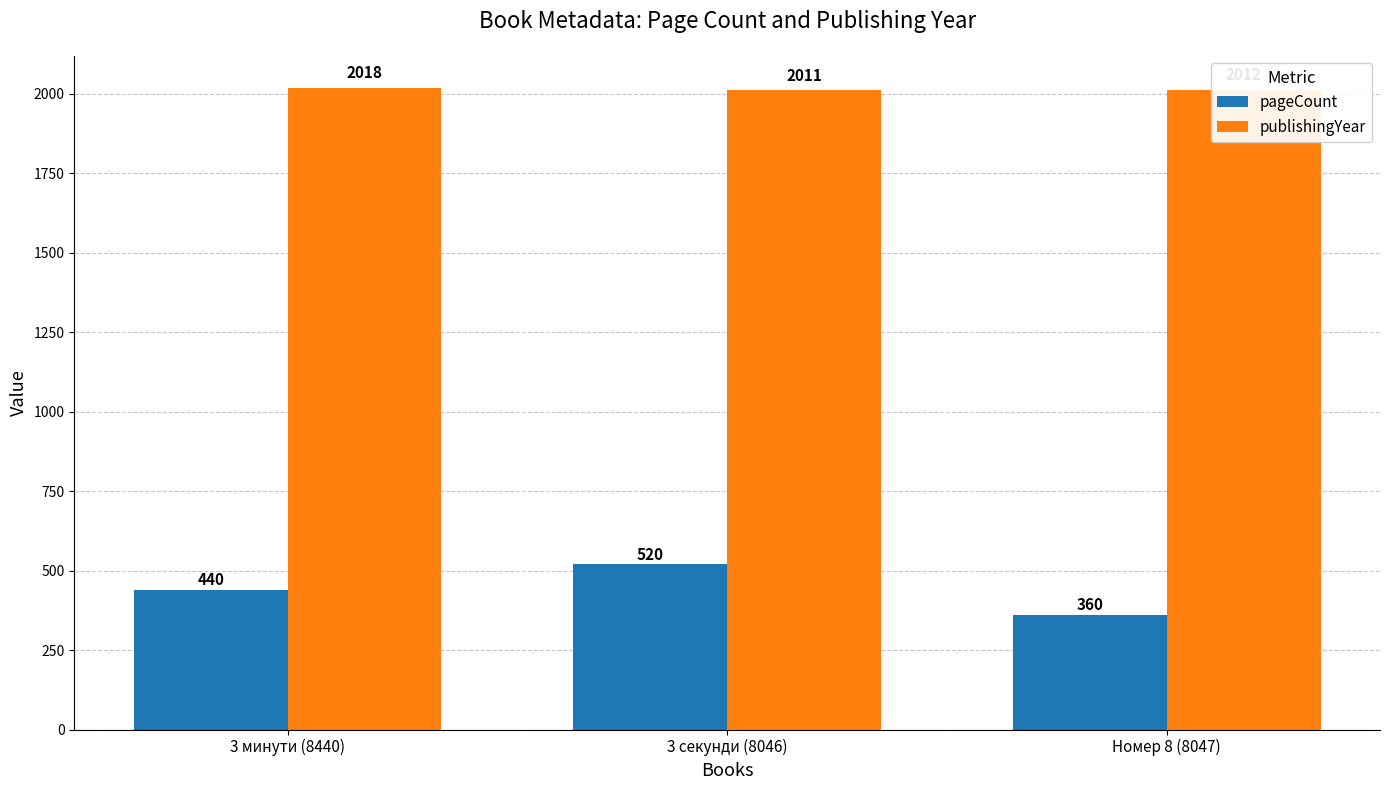

What is the minimum value shown in the chart?

360